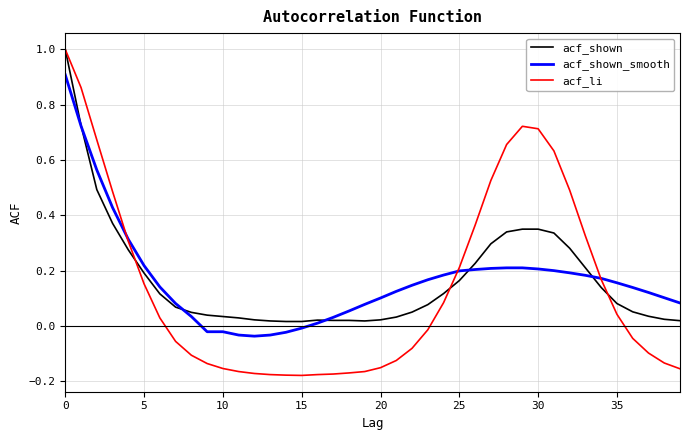

Which series has the widest spread of values?

acf_li